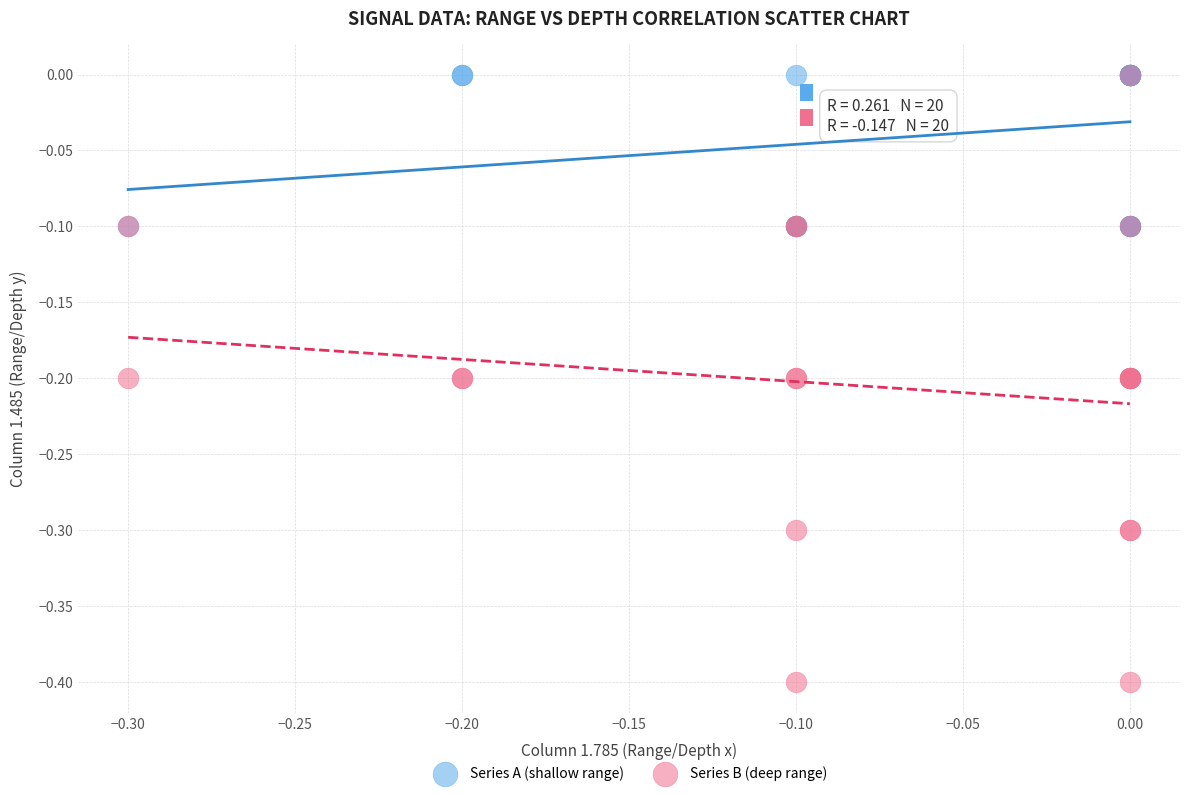

Which series contains the lowest Y value?

Series B (deep range)